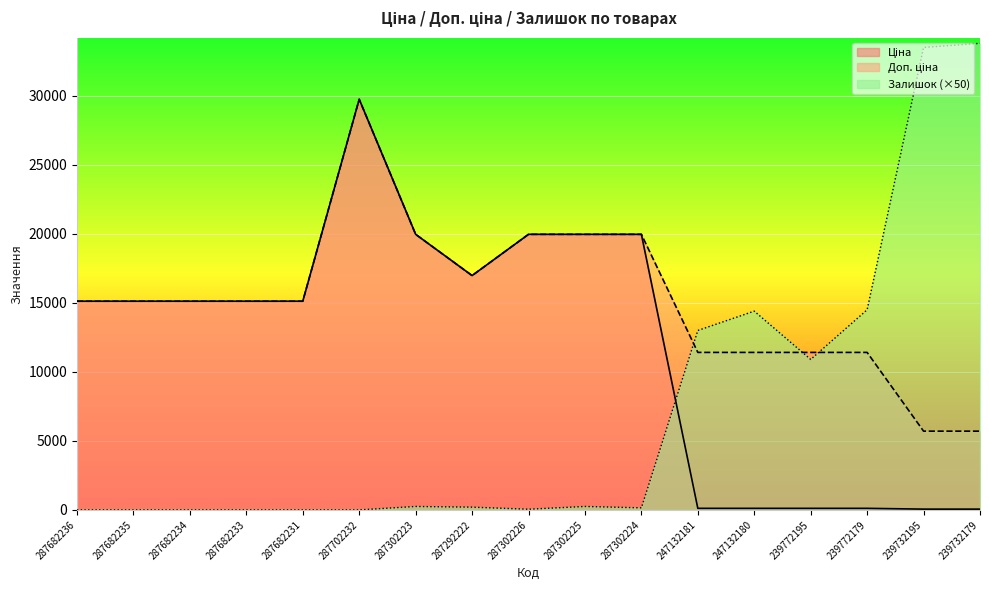

Which label corresponds to the largest value in the chart?

239732179